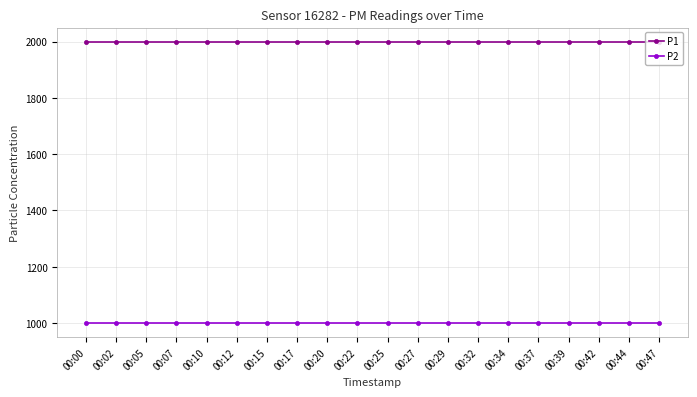

Rank the series by their maximum value, from highest to lowest.

P1, P2